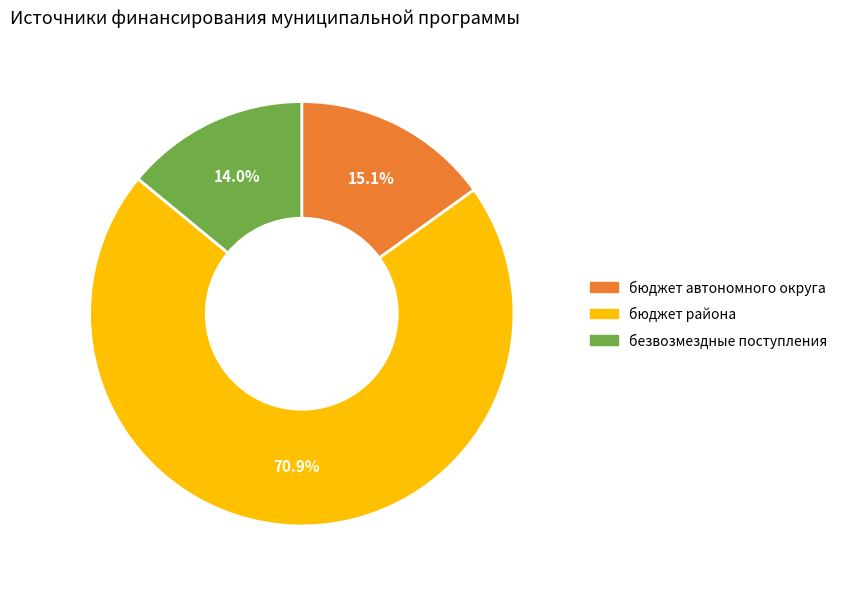

What is the largest slice in the pie chart?

бюджет района